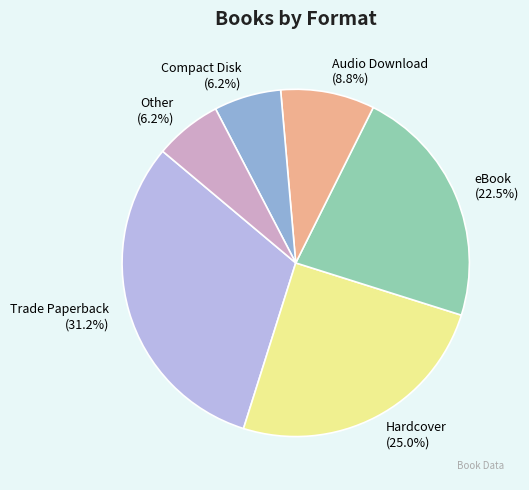

What portion of the pie excludes Hardcover?

75.0%